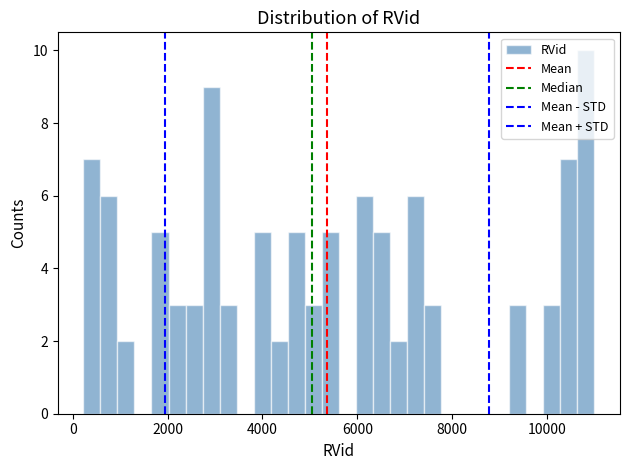

Around what value on the x-axis is the tallest bar? Give the approximate position of its centre, as read against the axis.

10800